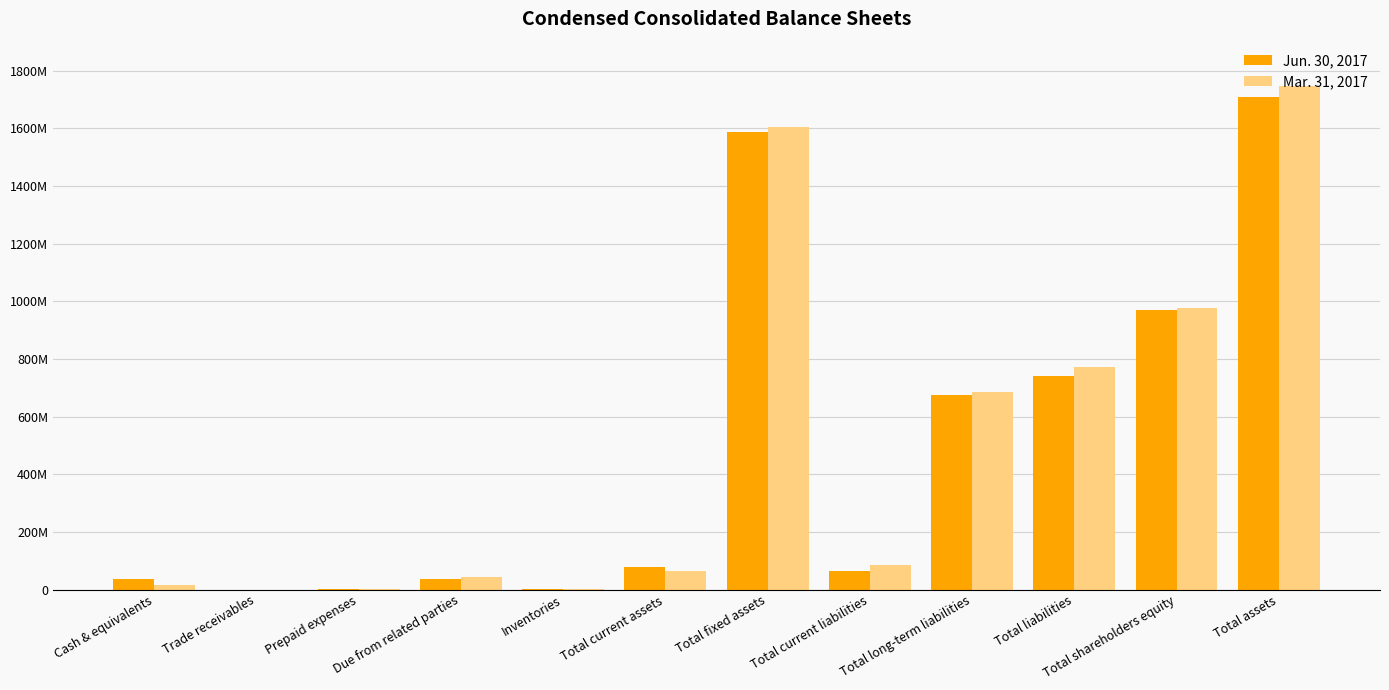

At which category is the sum across all series the highest?

Total assets